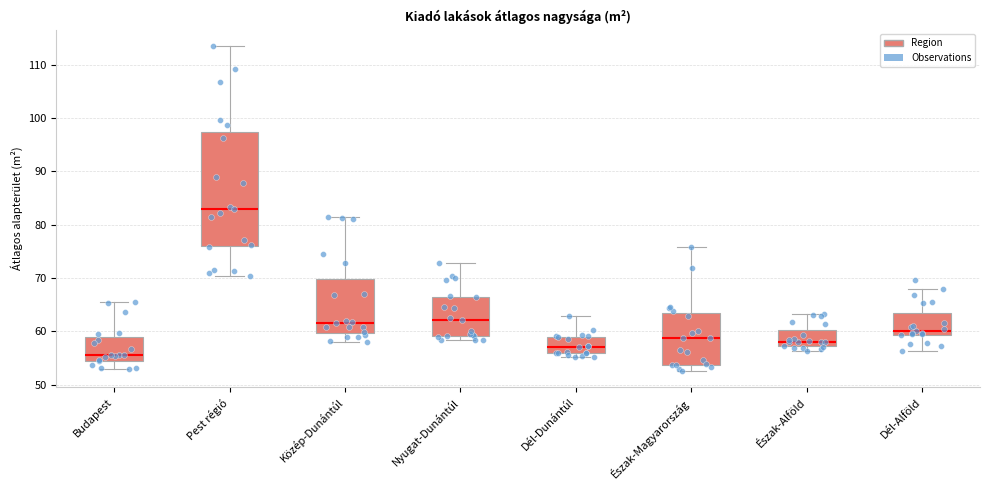

Reading left to right, read every box against the y-axis: the position of its median line, the range the box covers, and the ends of its whiskers. The values are not printed on the chart, so give them approximately, as read against the axis.

Budapest: median 56, box 54 to 59, whiskers 53 to 65
Pest régió: median 83, box 76 to 97, whiskers 70 to 114
Közép-Dunántúl: median 62, box 60 to 70, whiskers 58 to 81
Nyugat-Dunántúl: median 62, box 59 to 66, whiskers 58 to 73
Dél-Dunántúl: median 57, box 56 to 59, whiskers 55 to 63
Észak-Magyarország: median 59, box 54 to 63, whiskers 53 to 76
Észak-Alföld: median 58, box 57 to 60, whiskers 56 to 63
Dél-Alföld: median 60, box 59 to 63, whiskers 56 to 68